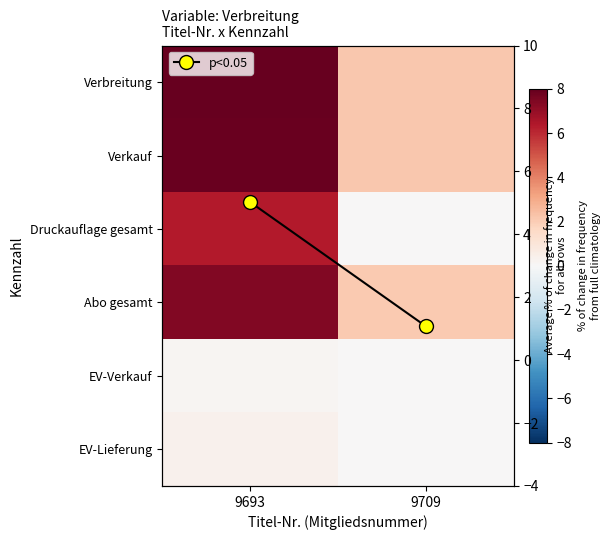

How many EV-Verkauf values are between 0 and 1?

2